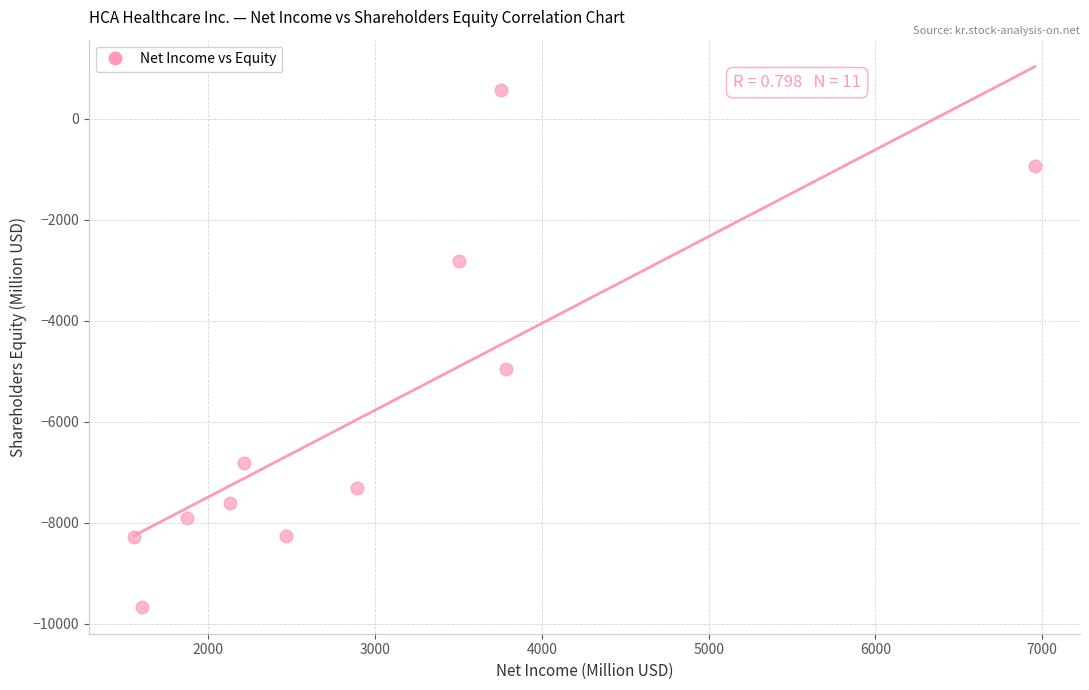

What is the average X value?

2976